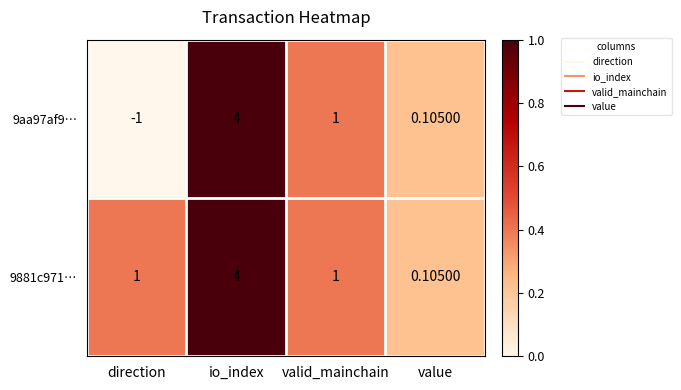

Rank the categories by 9aa97af9… value from lowest to highest.

direction, value, valid_mainchain, io_index